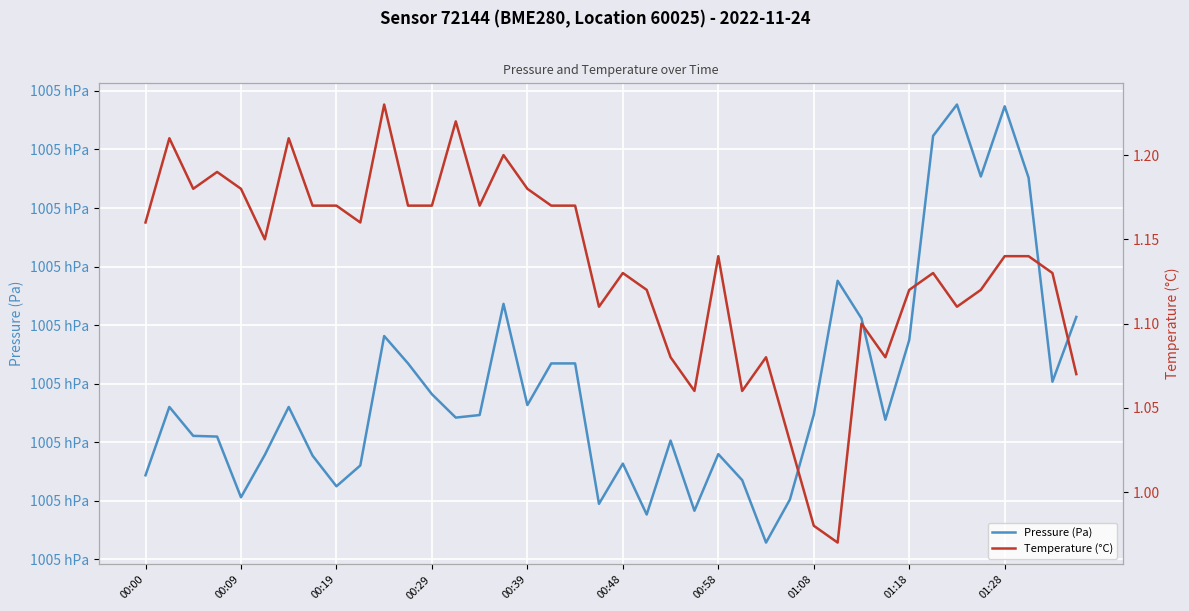

What is the difference between the maximum and minimum values in the Temperature (°C) series?

0.3